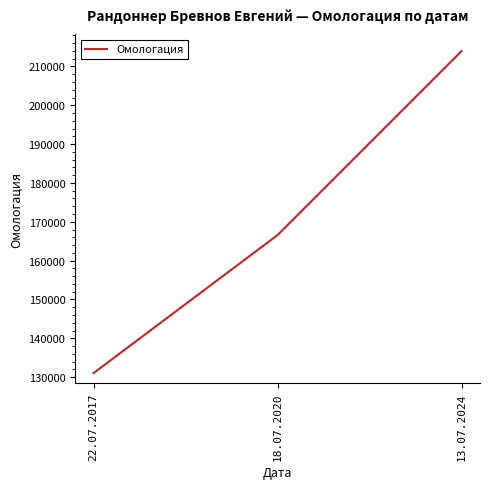

Which has a higher value, 18.07.2020 or 13.07.2024?

13.07.2024